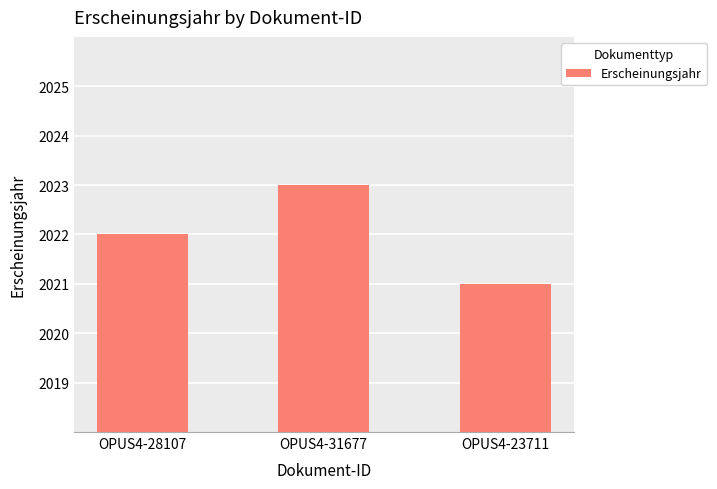

How many categories are shown in the chart?

3